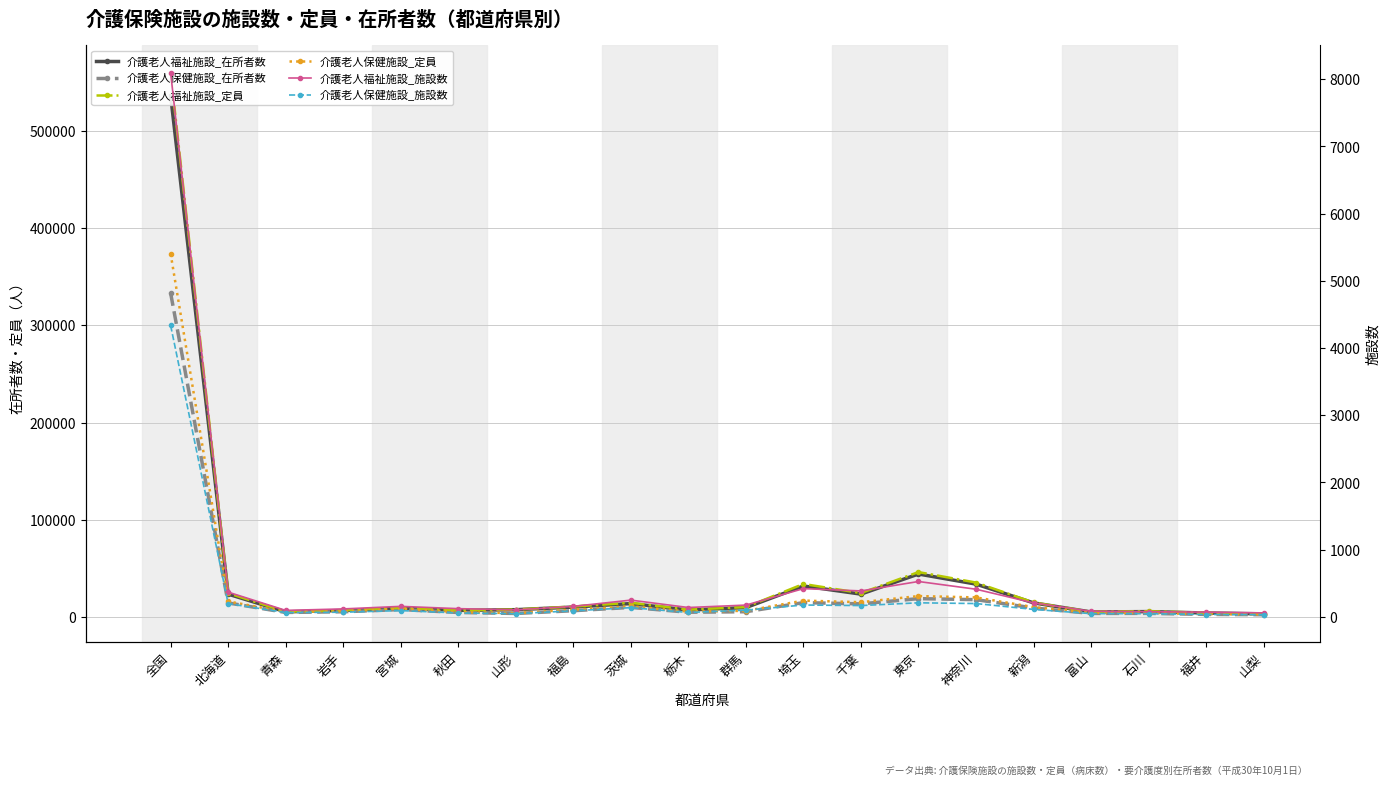

At which label does 介護老人保健施設_定員 reach its peak?

全国